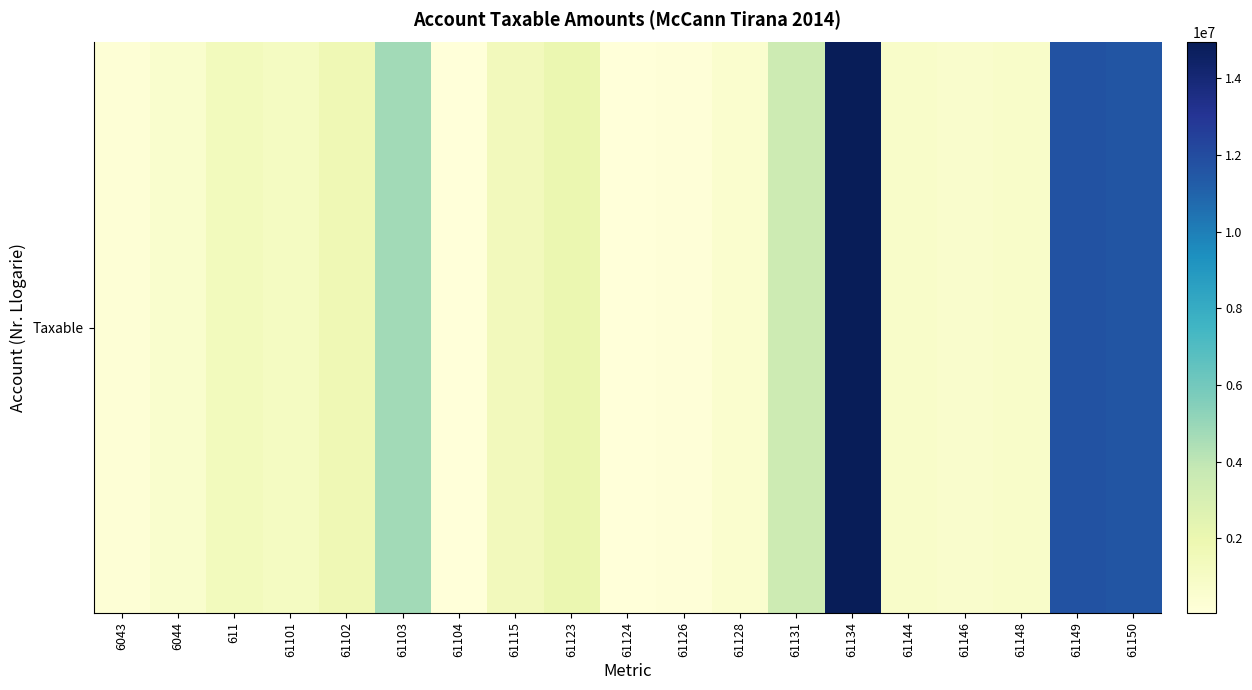

What is the sum of all values?

58070769.2